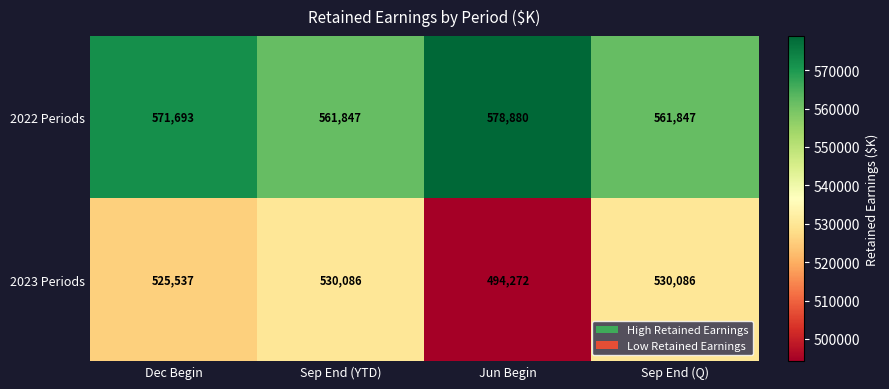

How many series are shown in this chart?

2